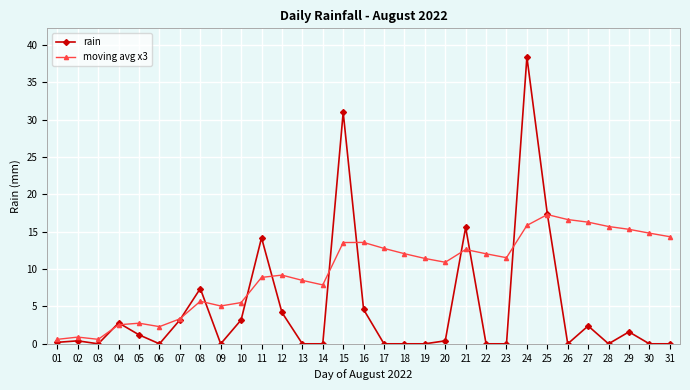

True or false: rain has more than 2 points higher than both neighbors.

True